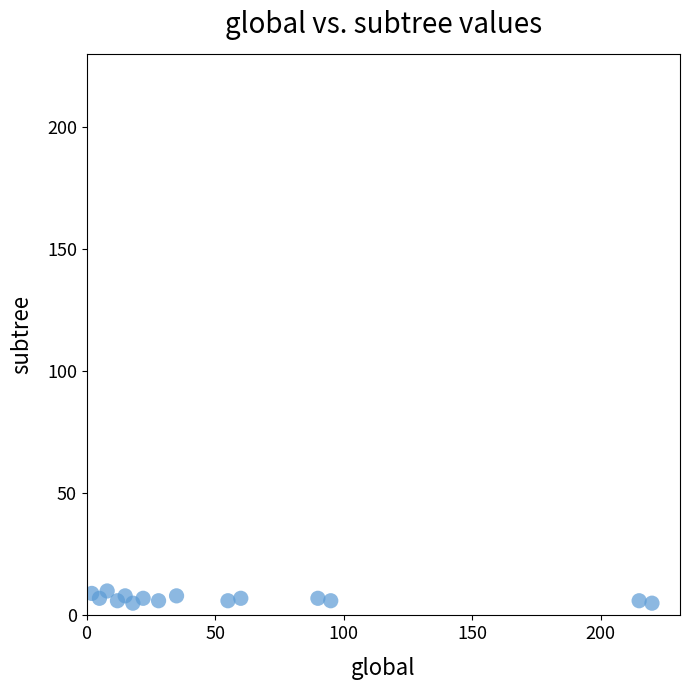

What is the range of X values (max minus min)?

218